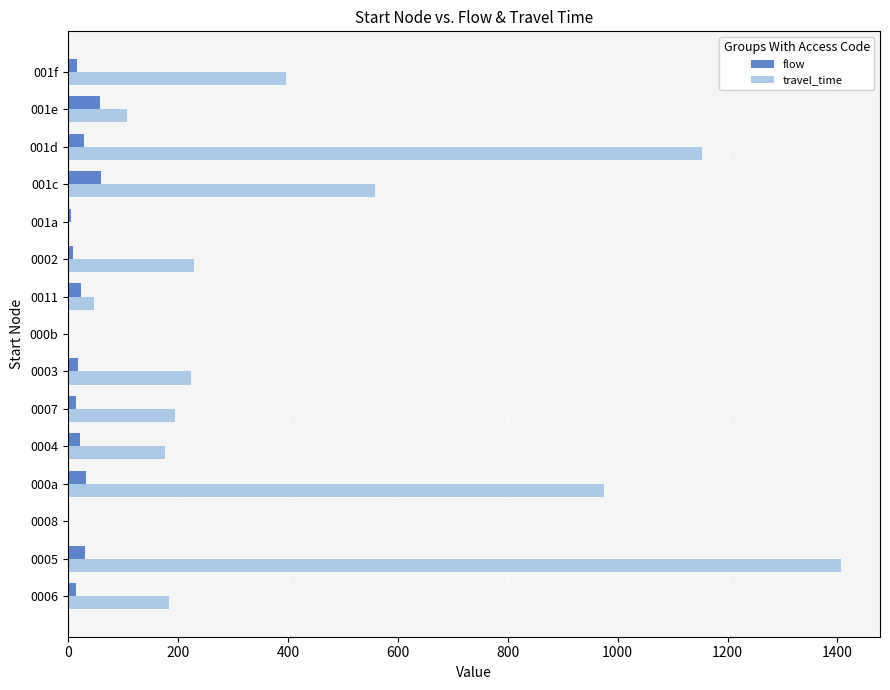

Which series has the largest total across all categories?

travel_time